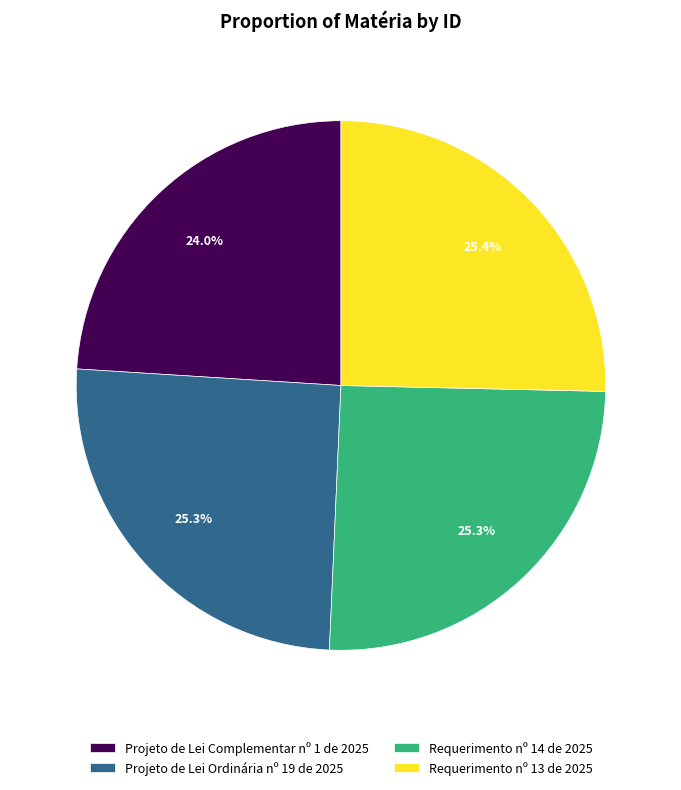

To the nearest percent, what is the average slice percentage?

25%